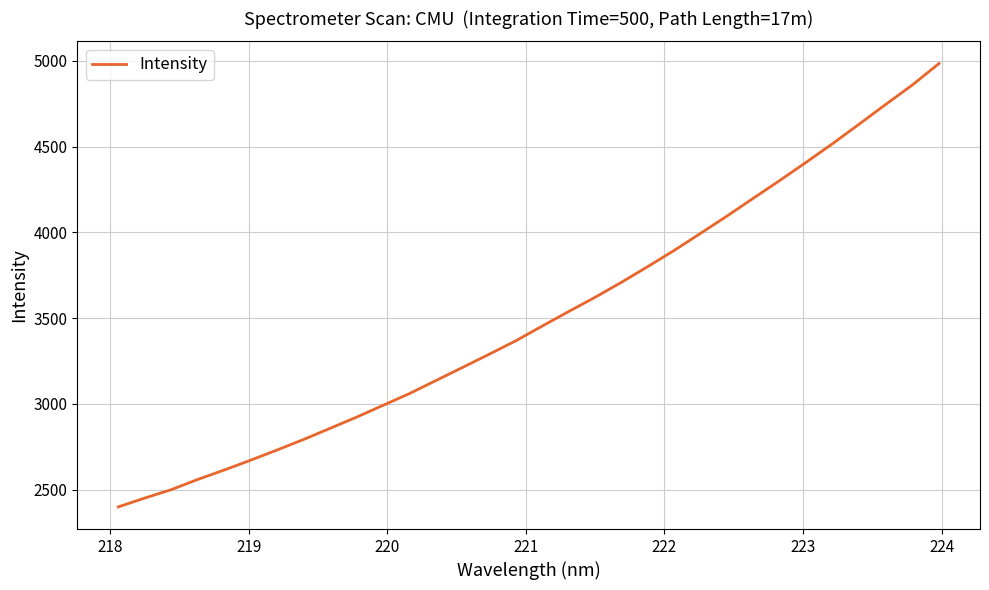

What is the difference between the maximum and second lowest values?

2532.7